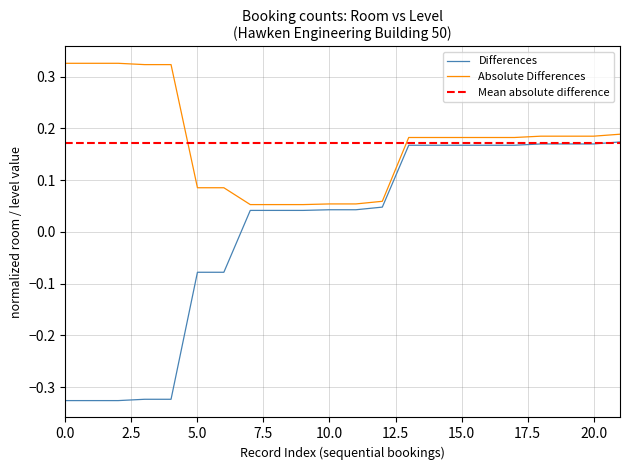

Is it true that the value at 14 is 0.1?

False